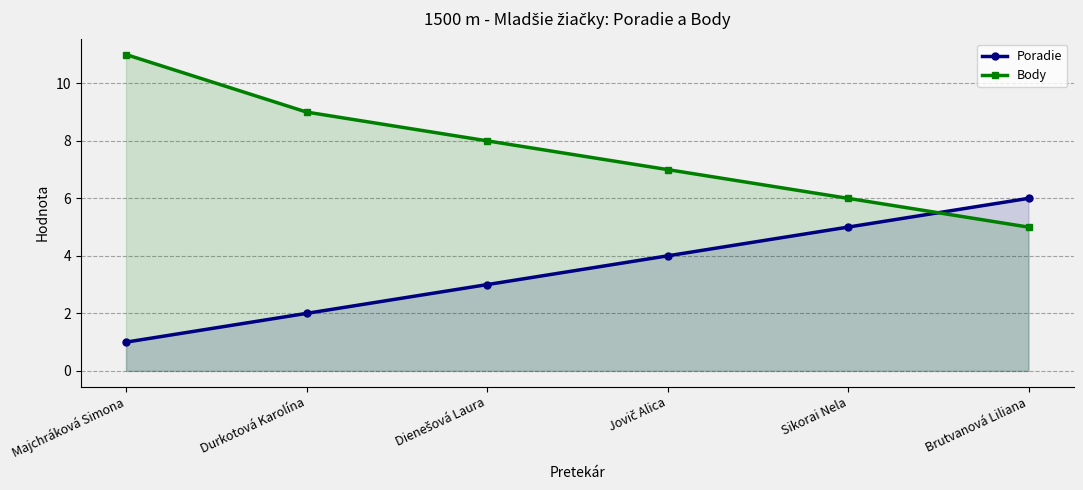

What value does the Body series have at Dienešová Laura?

8